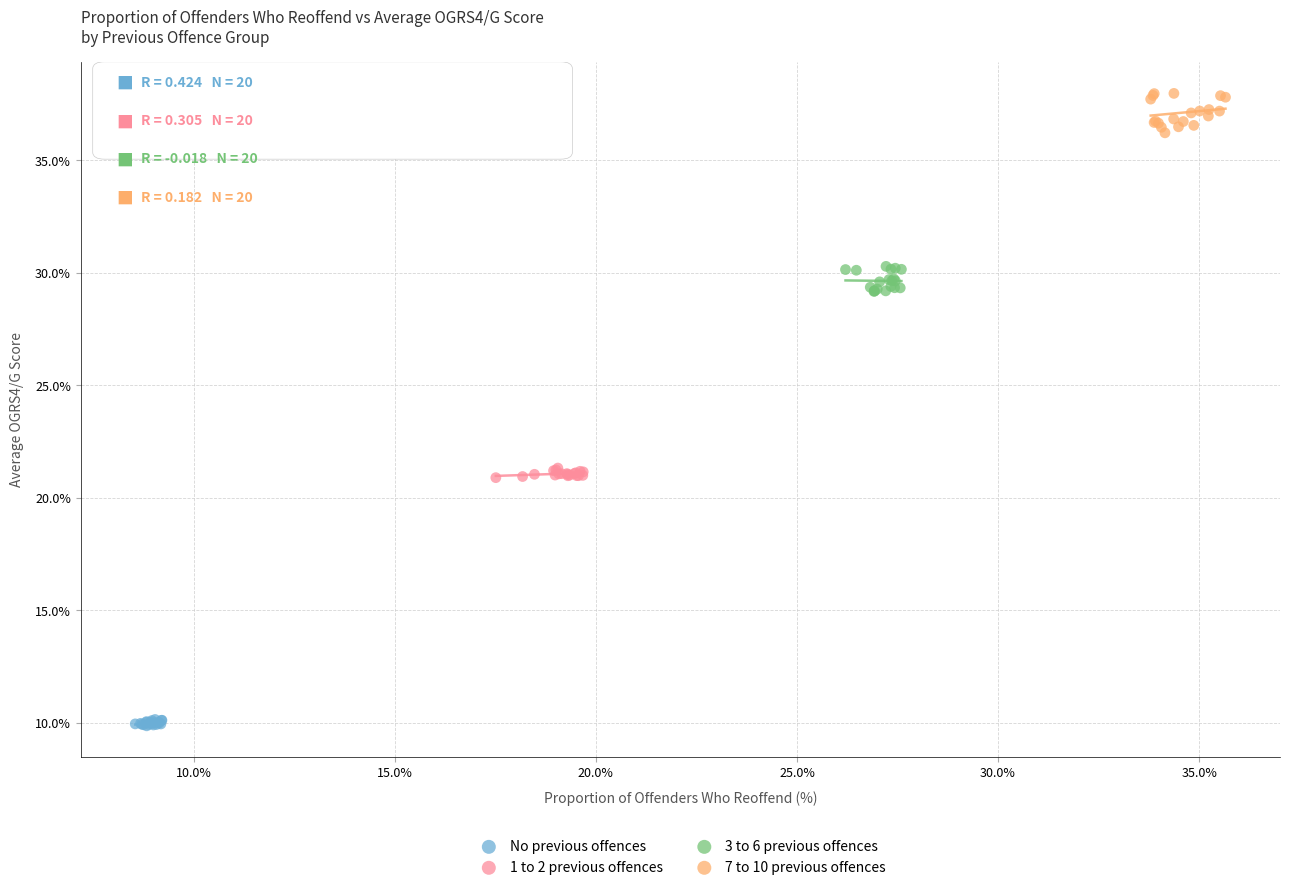

Which series reaches the minimum Y coordinate?

No previous offences